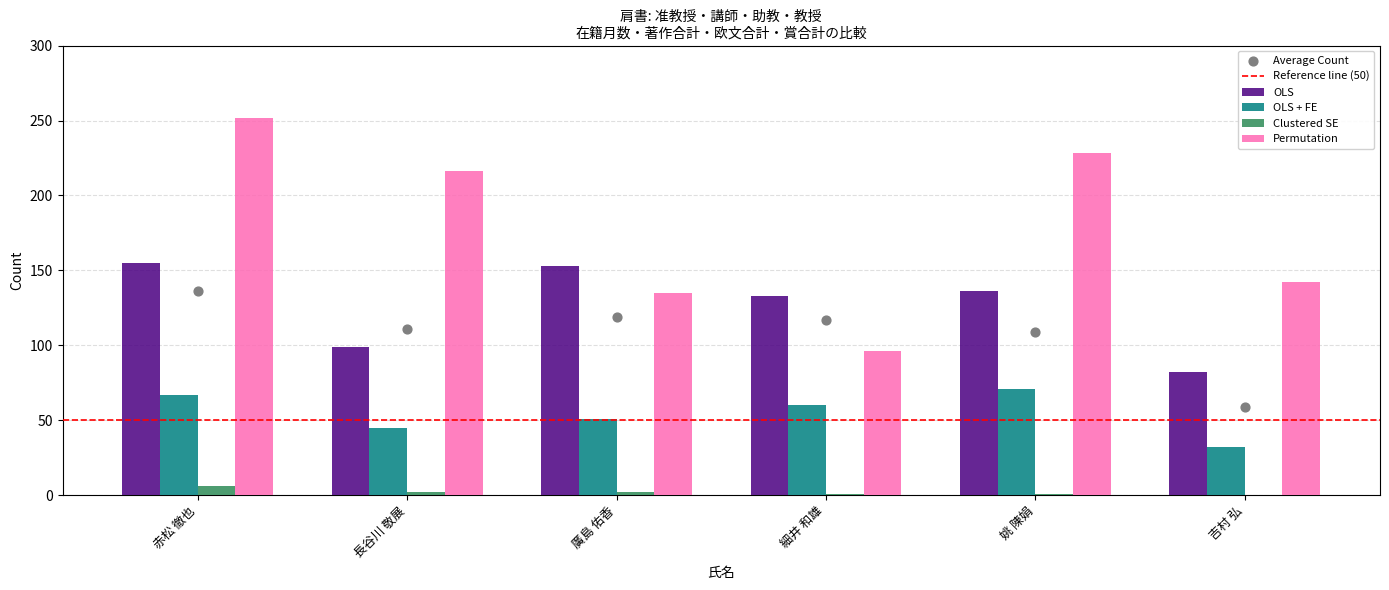

Which series reaches the minimum Y coordinate?

Clustered SE